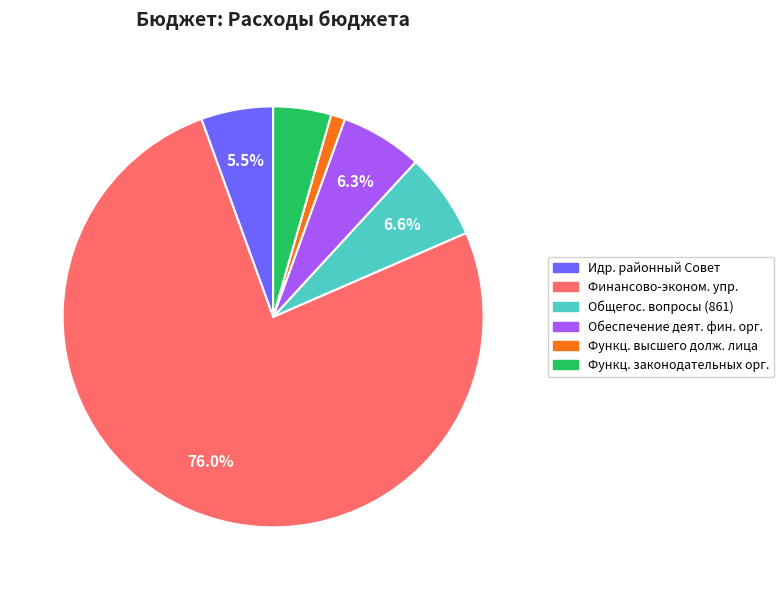

Does any single category account for the majority?

Yes